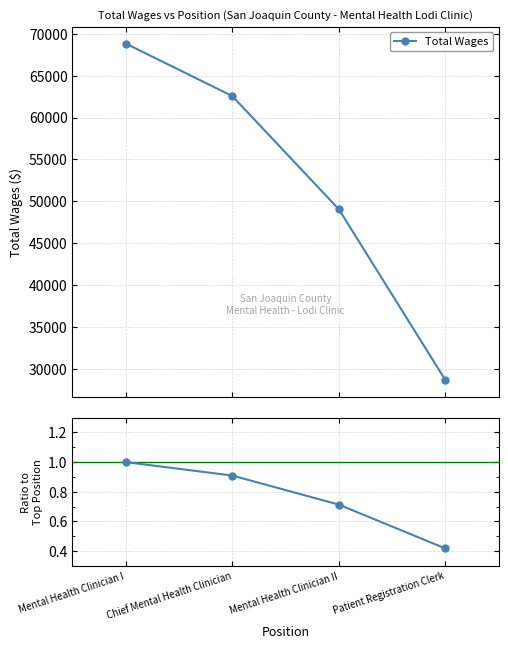

List the labels in order of Ratio to Max value, largest first.

Mental Health Clinician I, Chief Mental Health Clinician, Mental Health Clinician II, Patient Registration Clerk